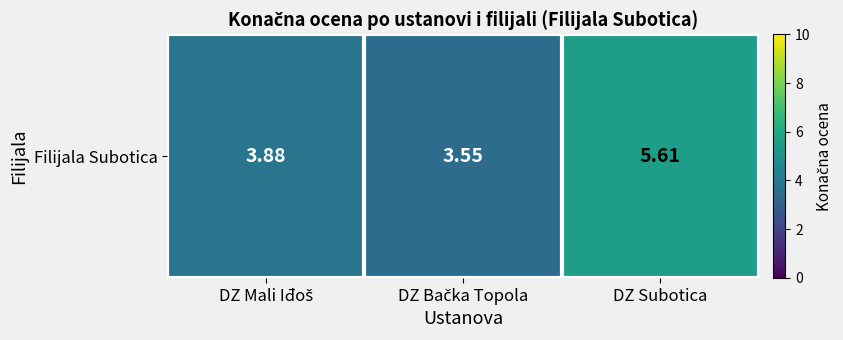

The value at DZ Bačka Topola is 3.5. True or false?

True